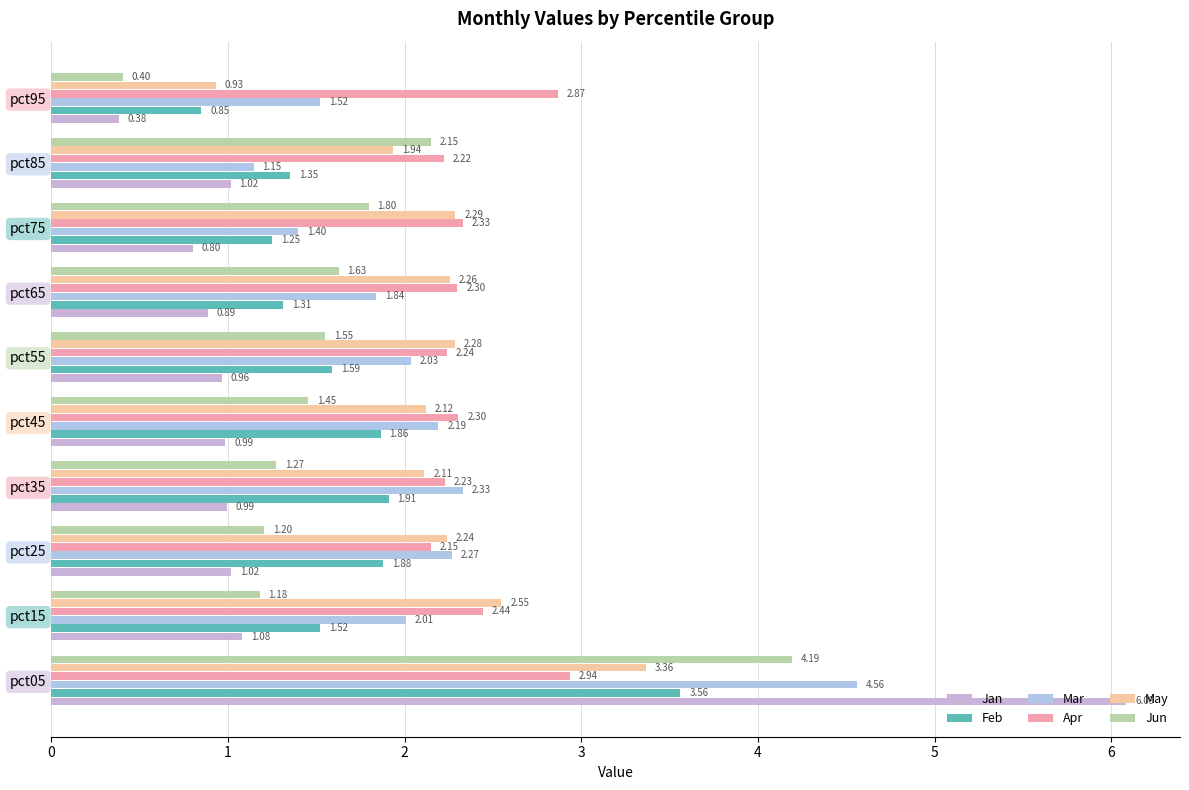

What is the sum of all Feb values?

17.1